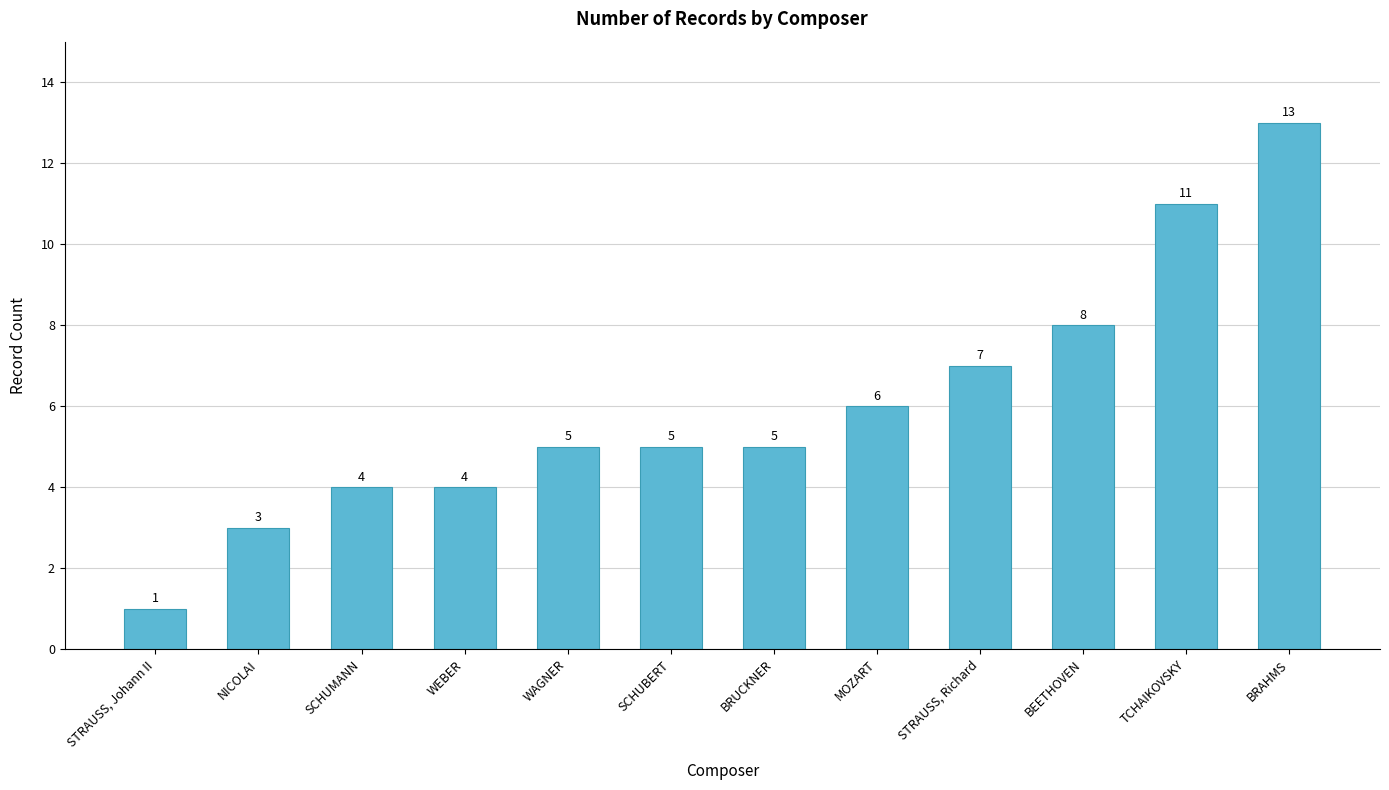

How many data points are less than 5?

4